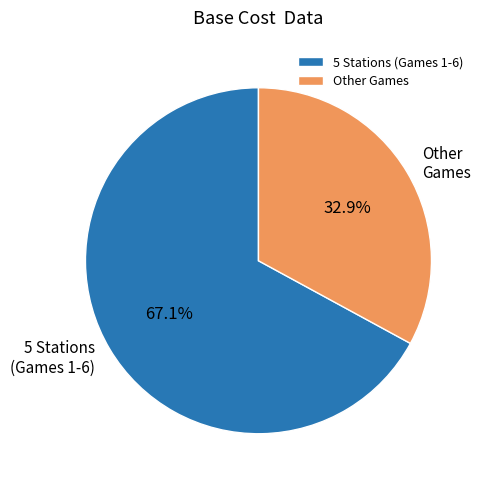

Combined, do 5 Stations (Games 1-6) and Other Games account for over 50%?

Yes